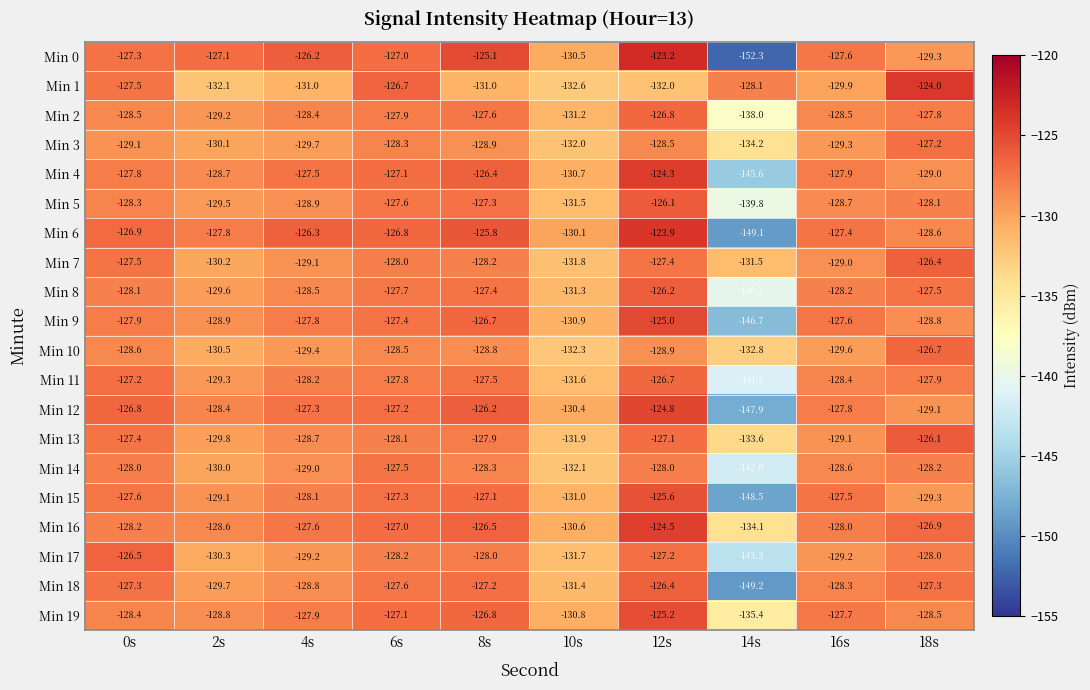

What is the difference between the Min 15 values at 4s and 16s?

0.6